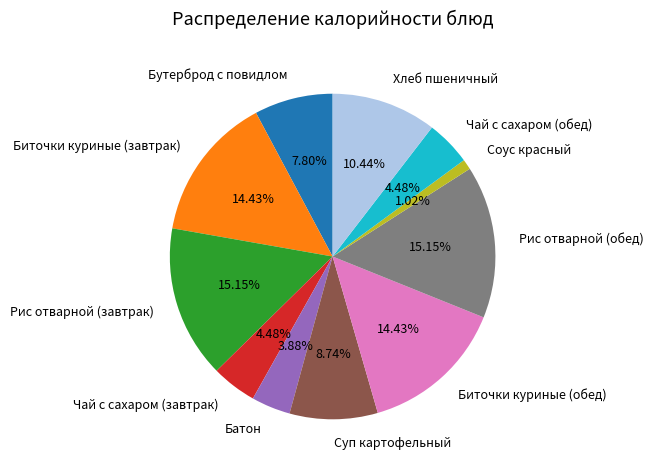

What is the ratio of the value at Рис отварной (завтрак) to the value at Рис отварной (обед)?

1.0